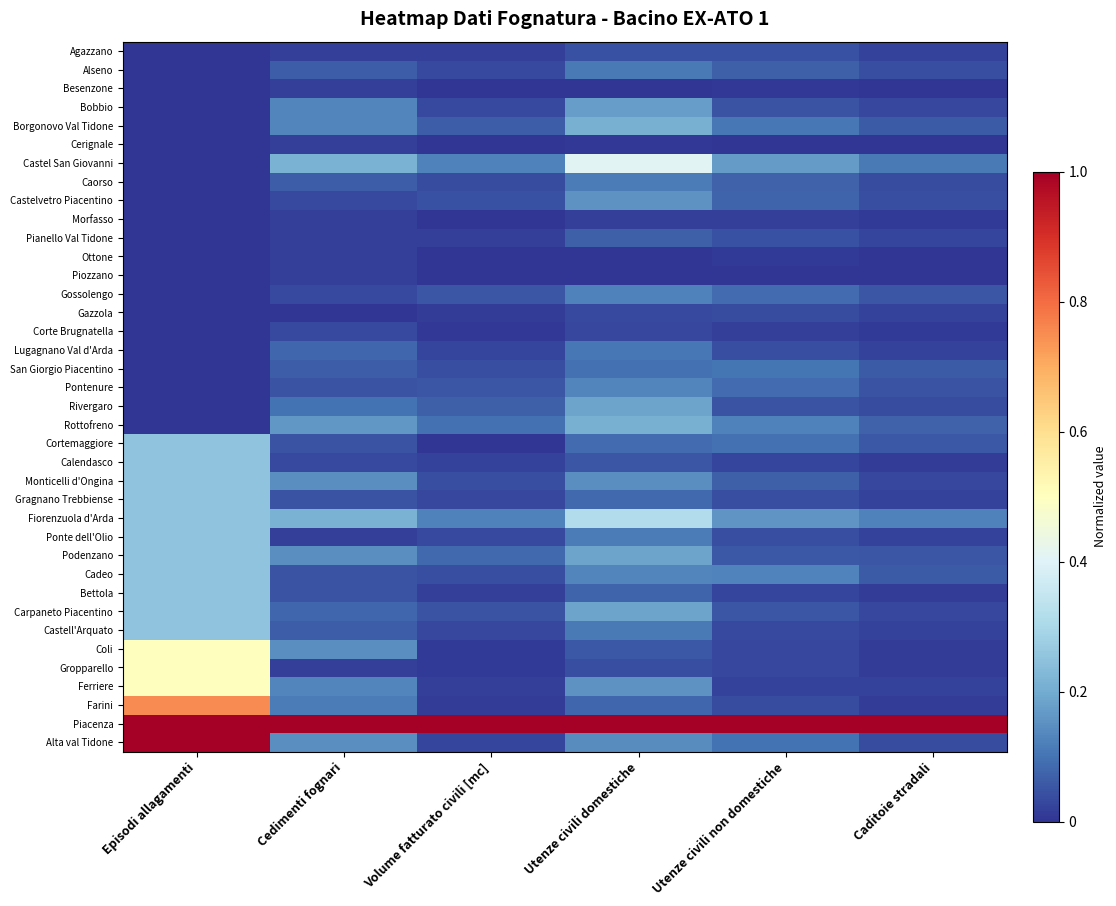

Between Utenze civili non domestiche and Volume fatturato civili [mc], which is larger?

Utenze civili non domestiche